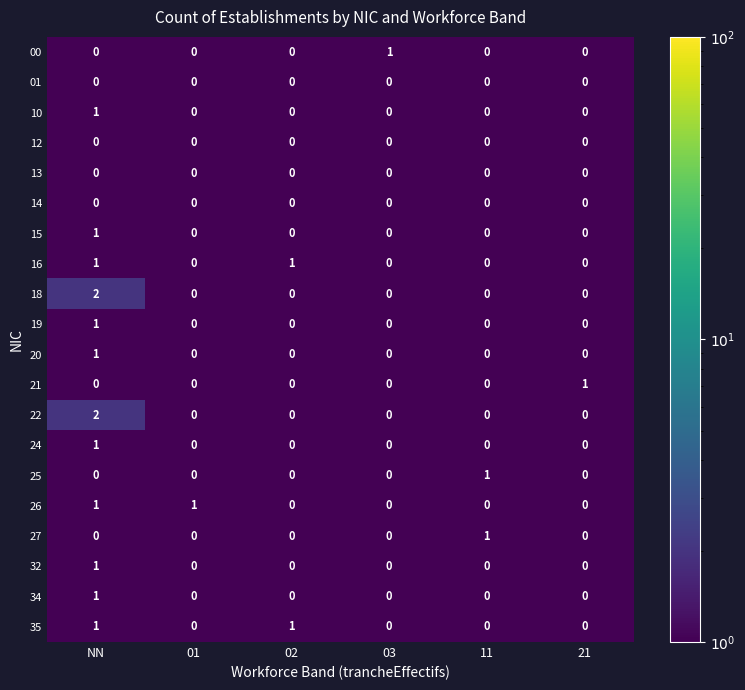

True or false: 22 has a value of -1 at 02.

False